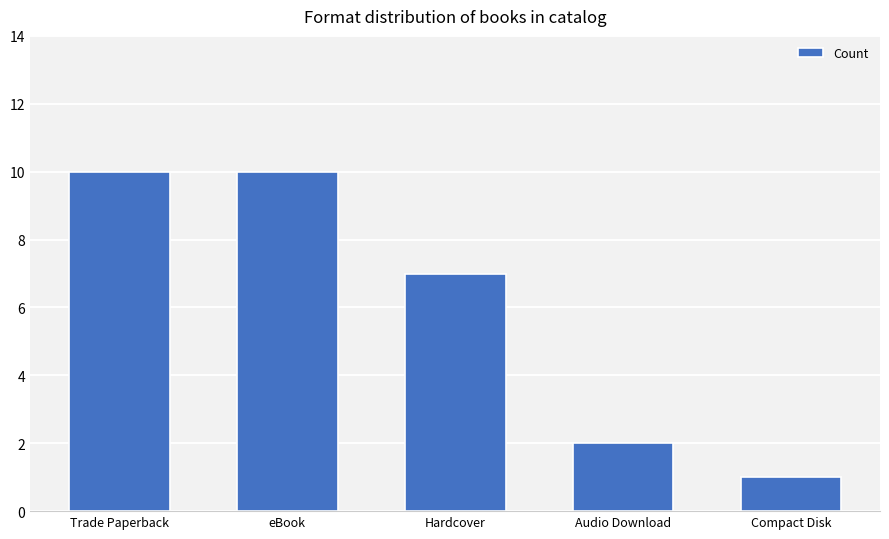

What is the ratio of the value at eBook to the value at Audio Download?

5.0